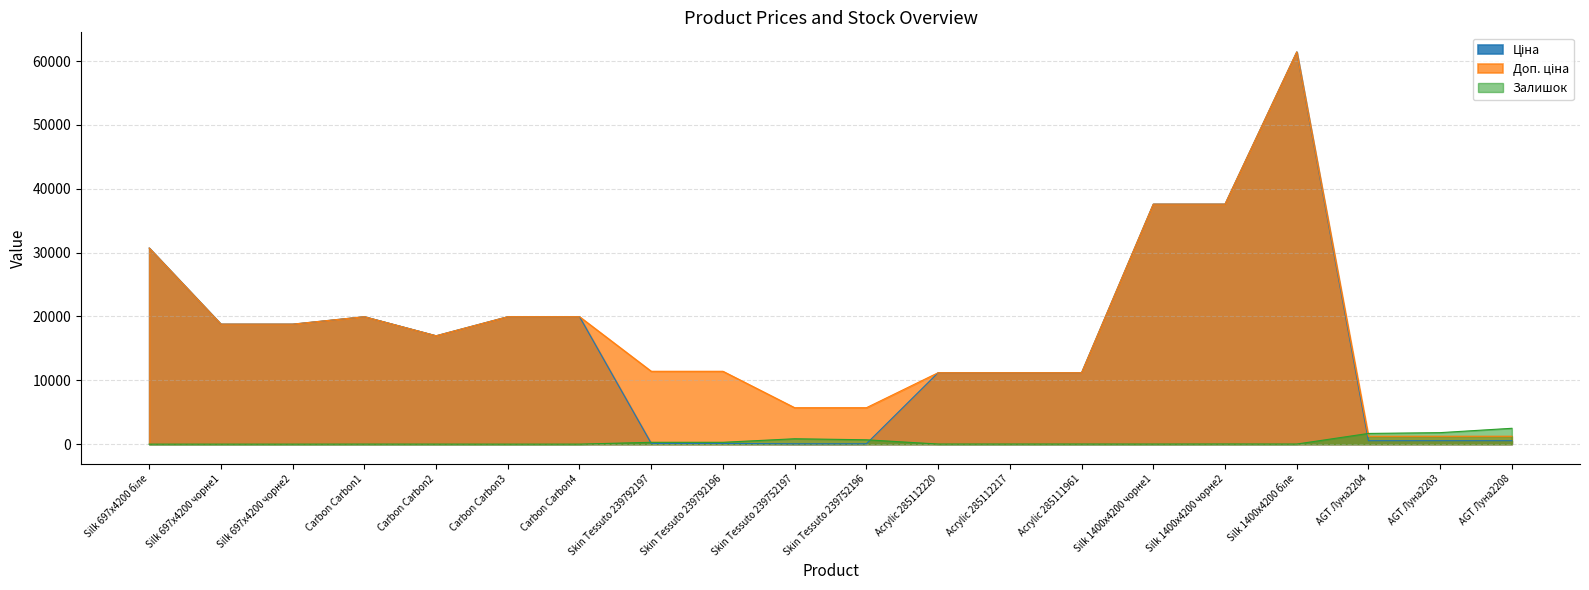

What is the maximum value for Залишок?

2483.0